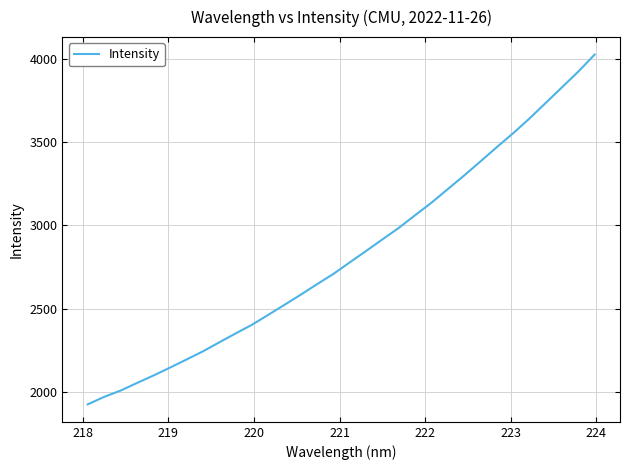

What is the difference between the maximum and minimum values?

2097.8